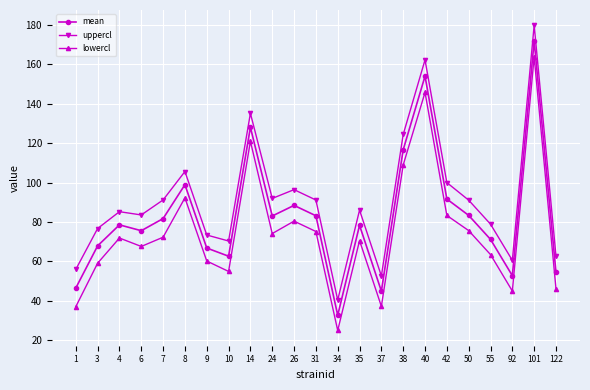

How many interior local valleys does the lowercl series have?

6